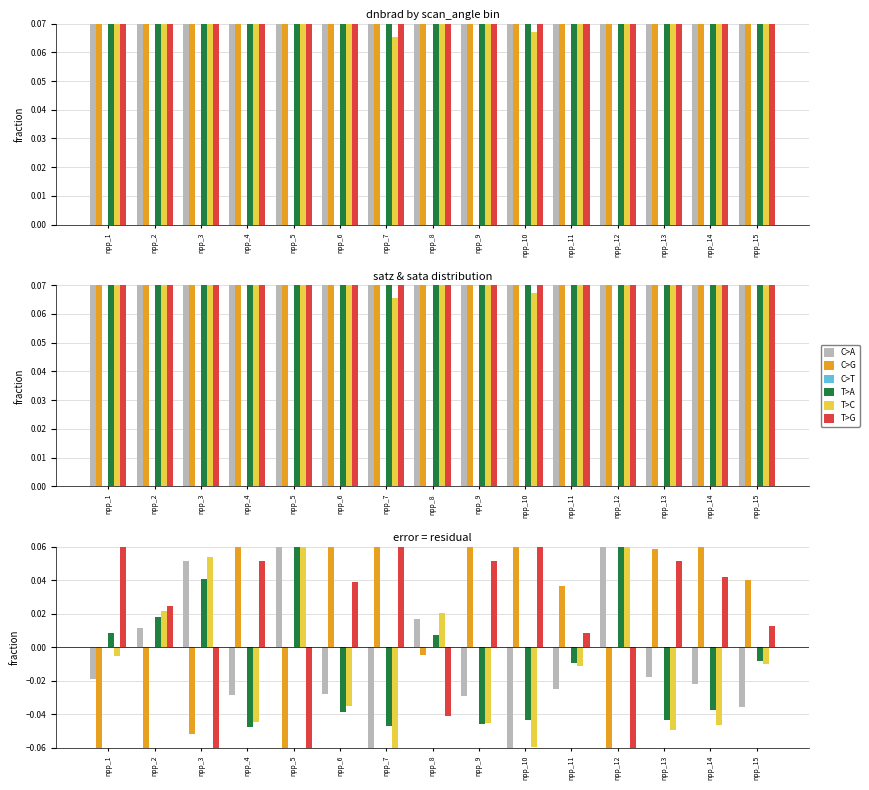

Between npp_14 and npp_13, which is larger?

npp_13